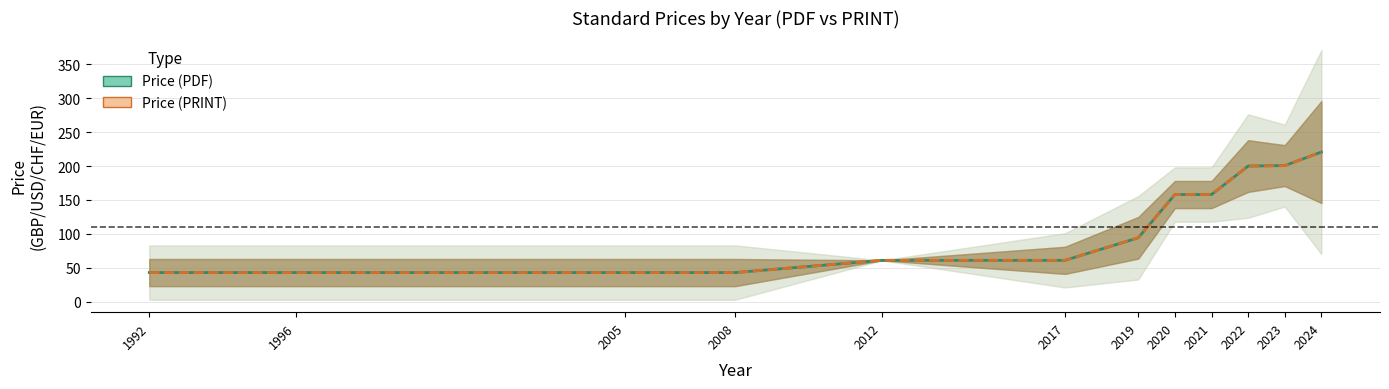

Between 2008 and 2019, which is larger?

2019